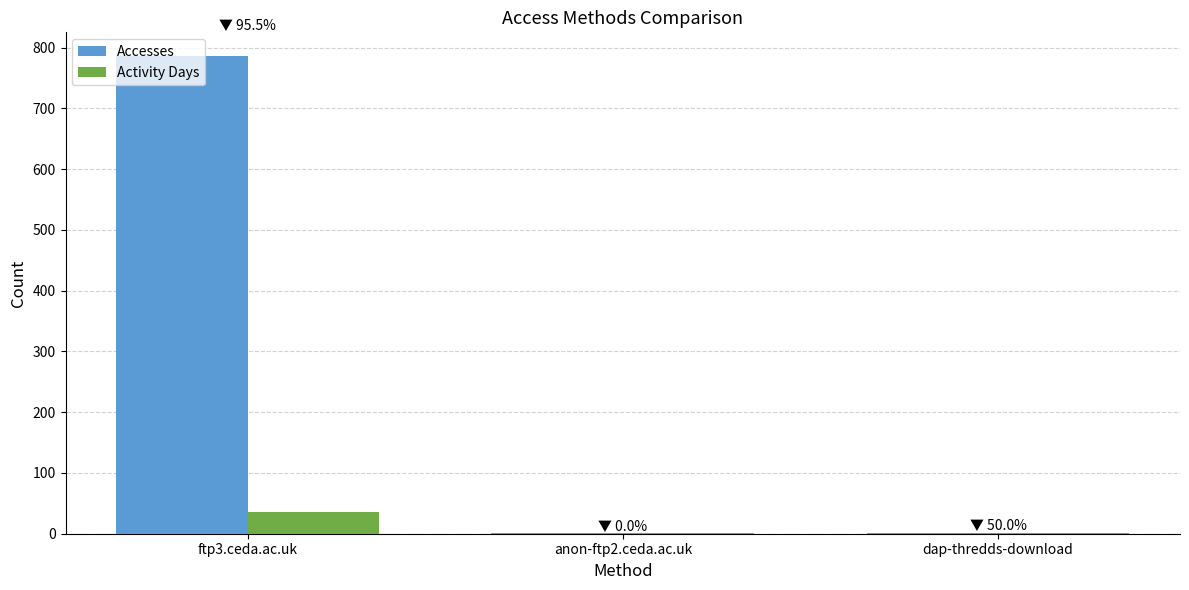

How many Activity Days values are between 1 and 35?

3